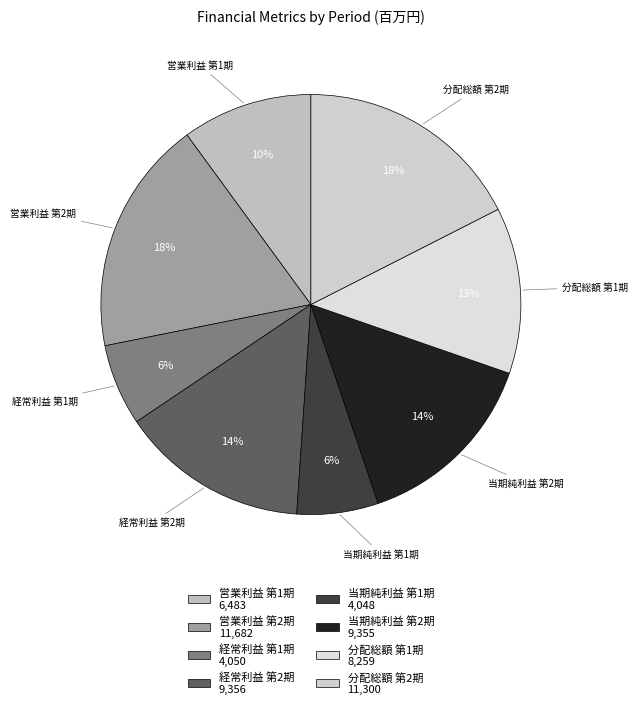

What is the change in value from 営業利益 第2期 to 経常利益 第2期?

-2326